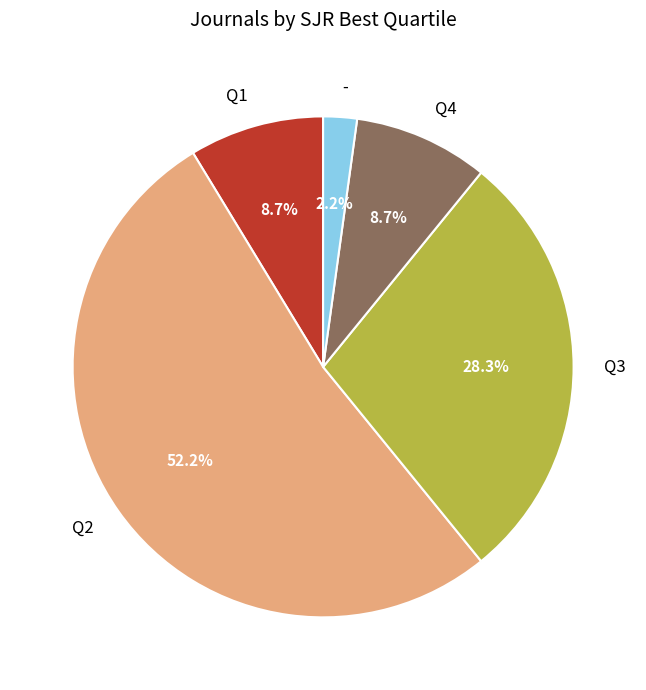

Is there a majority slice in this chart?

Yes